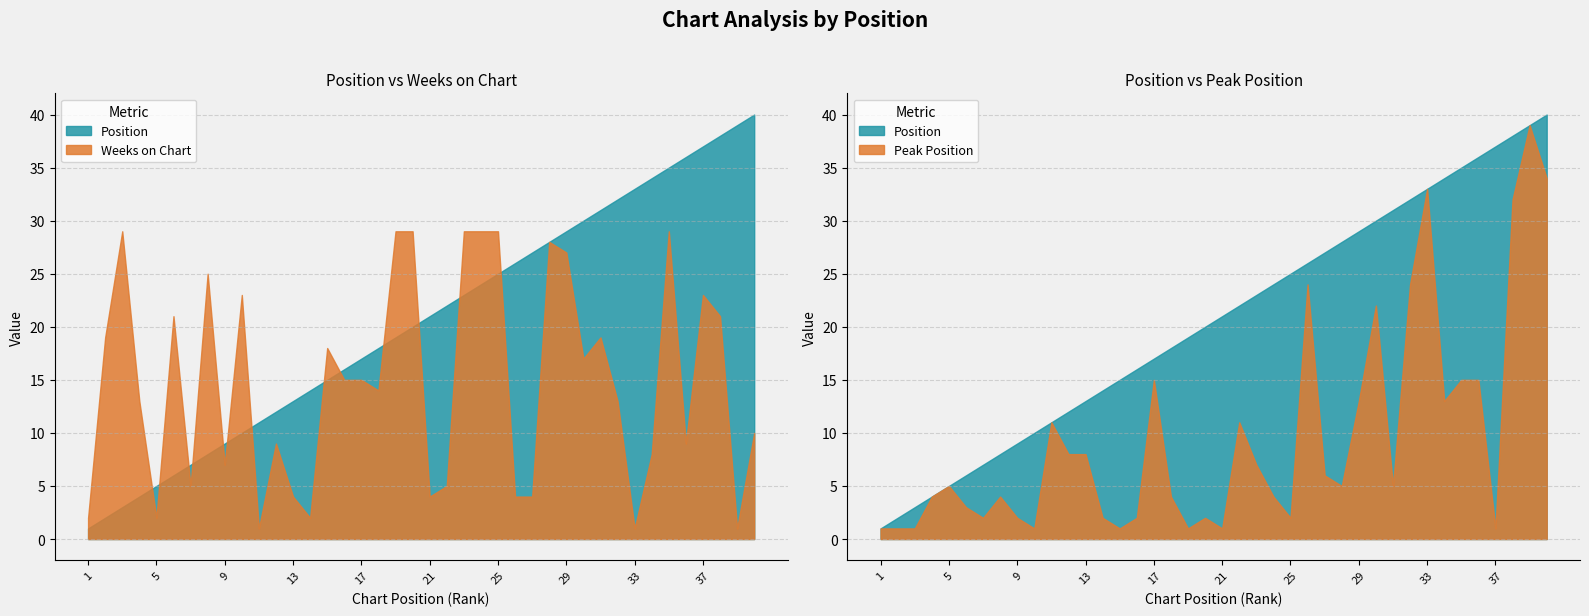

What is the sum of all Weeks on Chart values?

592